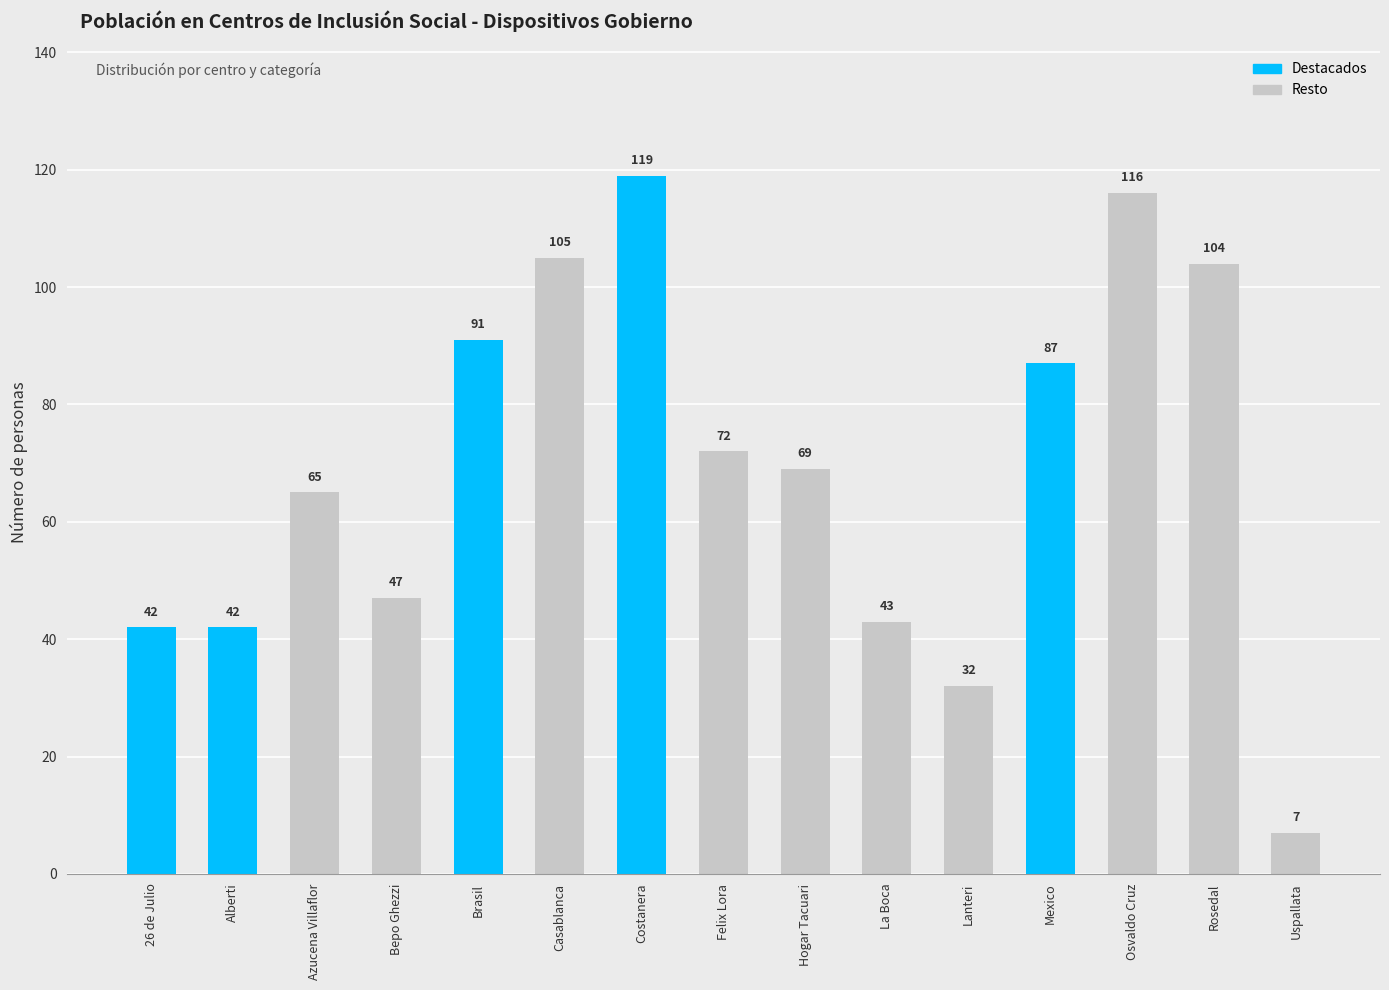

Reading left to right, transcribe all the data shown in this chart.

42	42	65	47	91	105	119	72	69	43	32	87	116	104	7